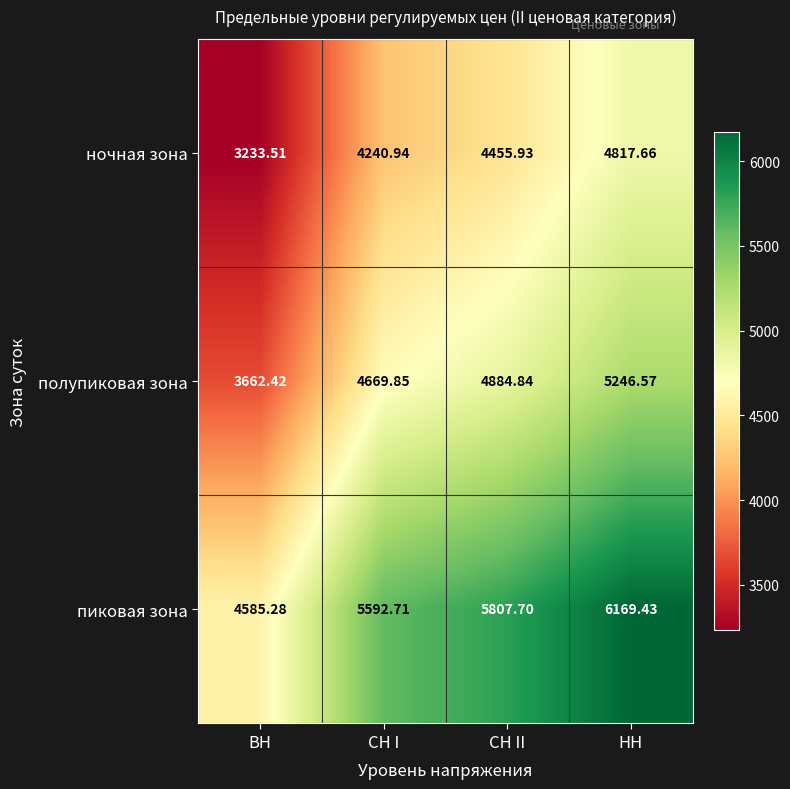

At which category is the sum across all series the highest?

НН